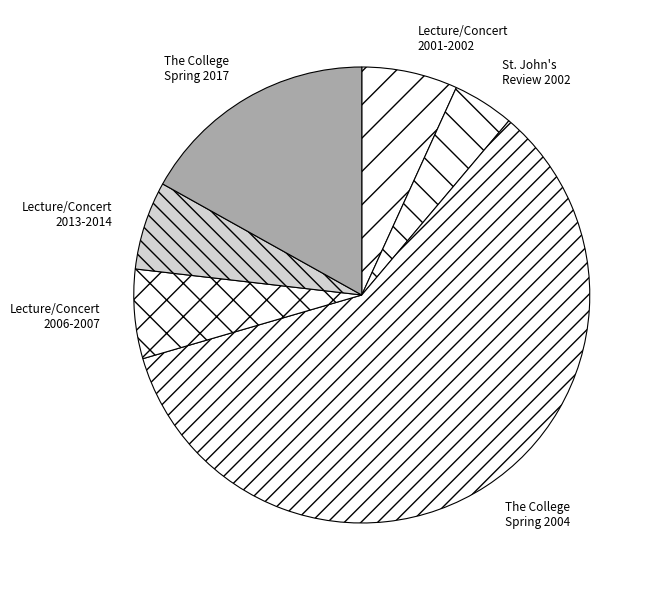

How many slices are in this pie chart?

6